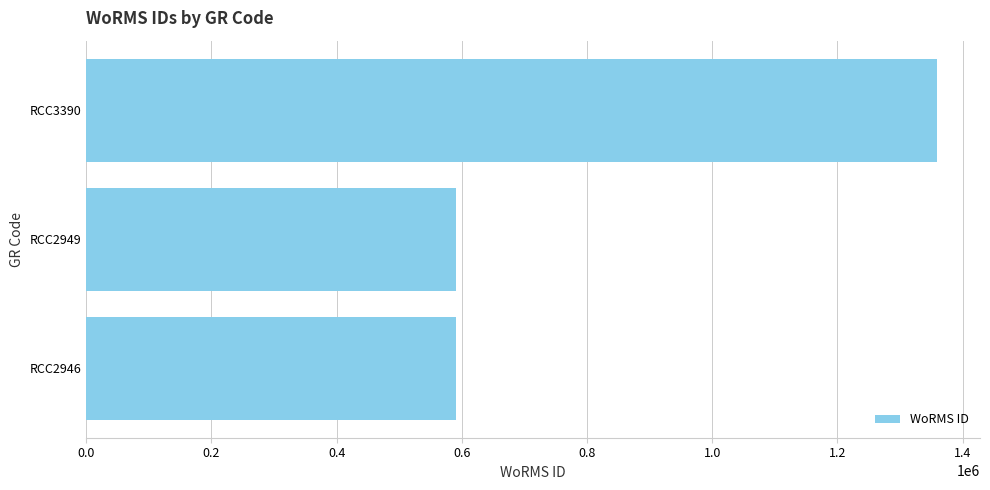

The value at RCC3390 is 1359766. True or false?

True